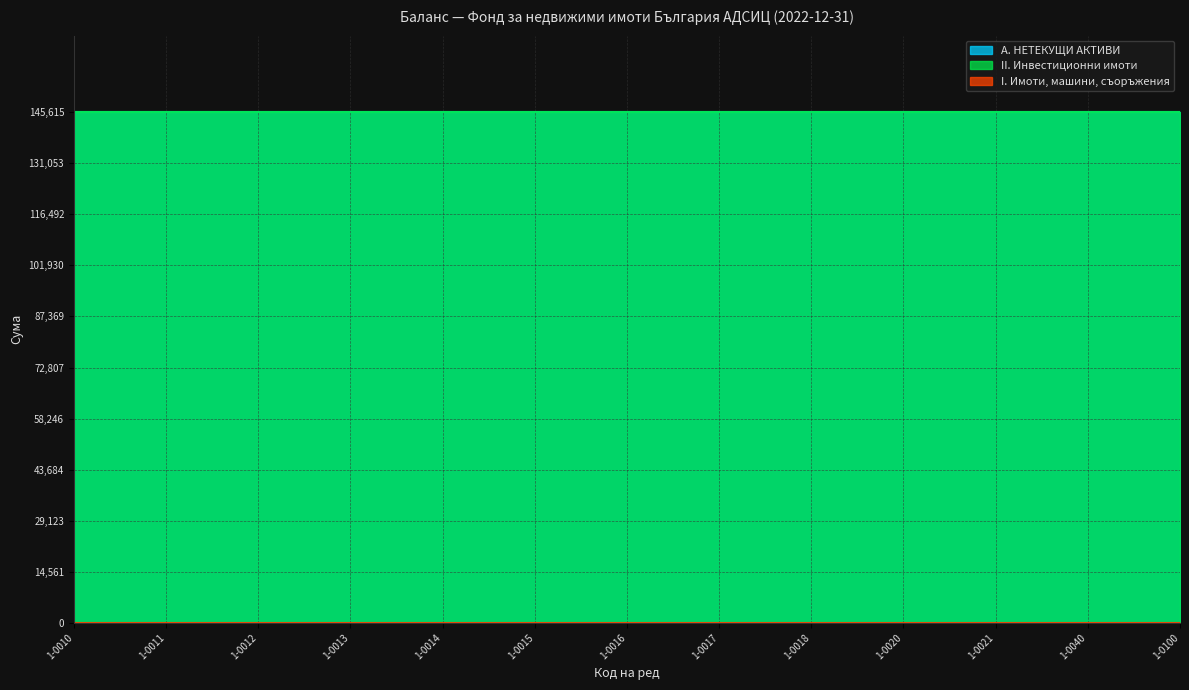

What is the maximum value shown in the chart?

145615